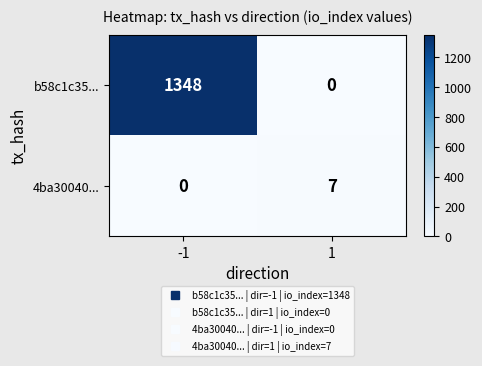

Which series has the largest total across all categories?

b58c1c35...